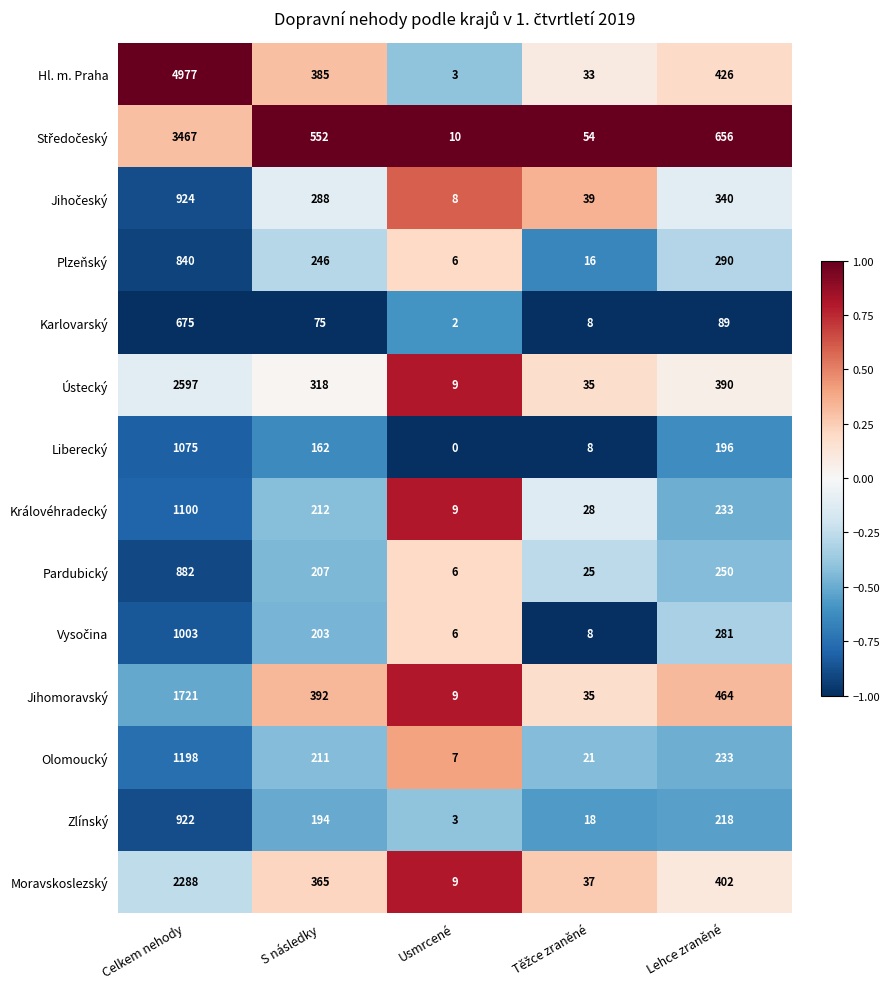

What is the total value across all series at Lehce zraněné?

4468